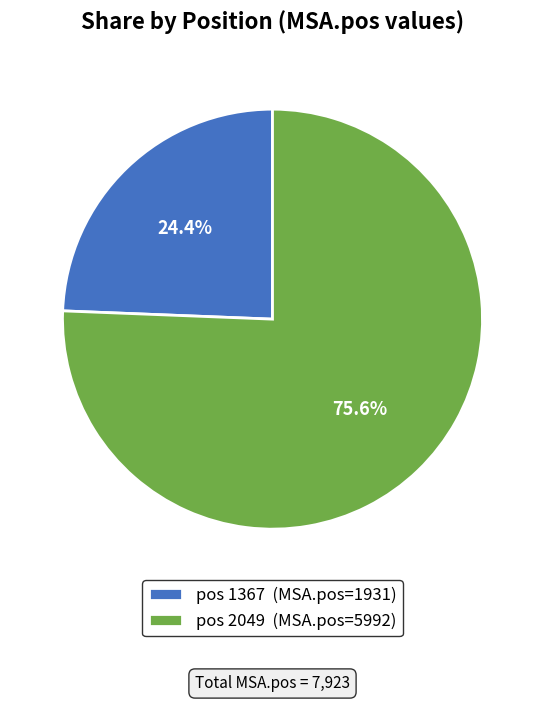

Does pos 2049 (MSA.pos=5992) account for over 50% of the chart?

Yes